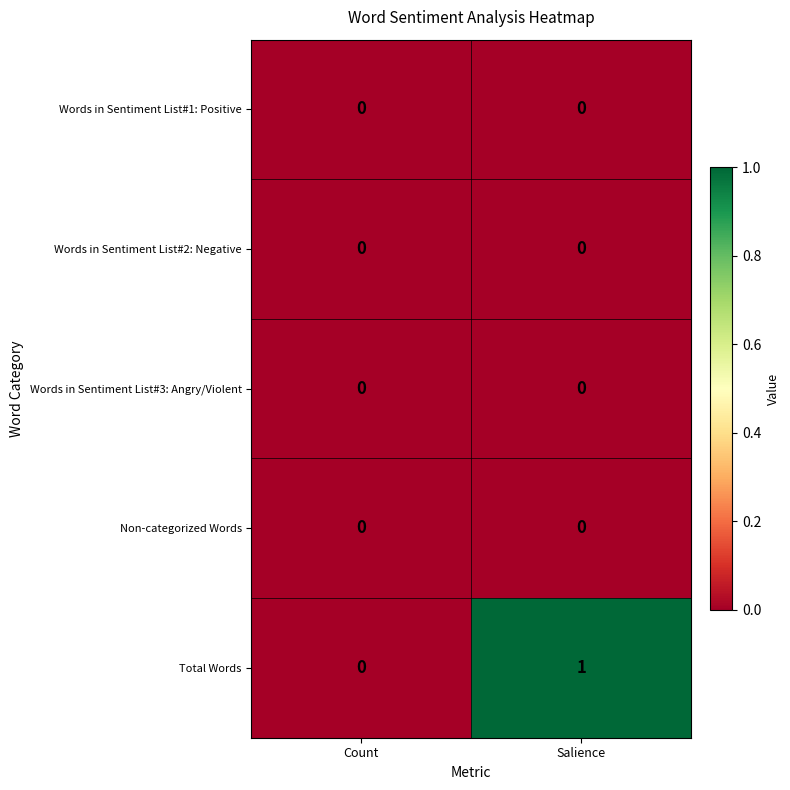

Count the number of categories in the chart.

2